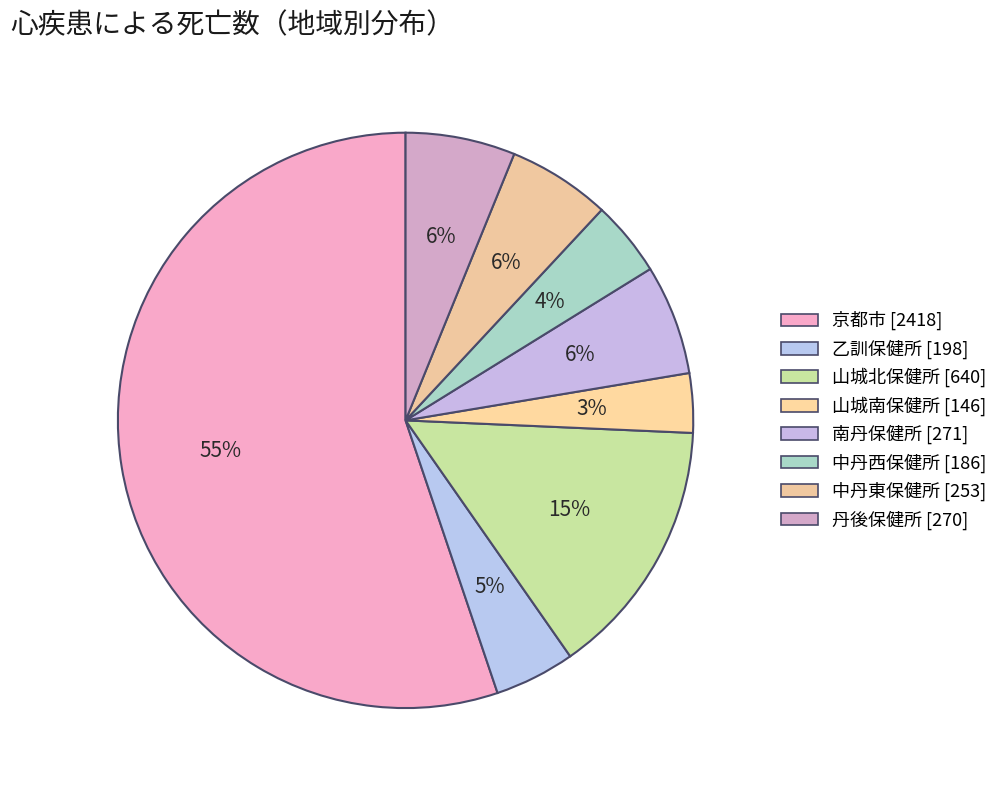

How many segments does this pie chart have?

8